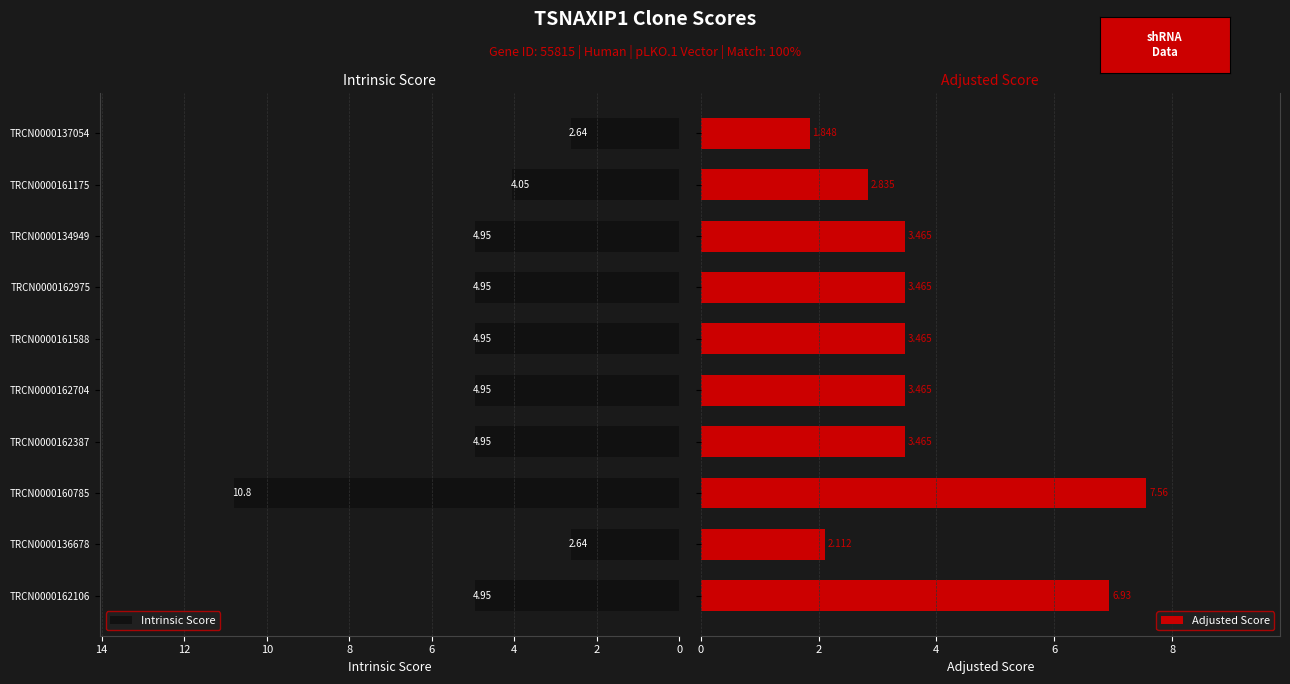

What is the sum of the Intrinsic Score values at TRCN0000162704 and TRCN0000162975?

9.9